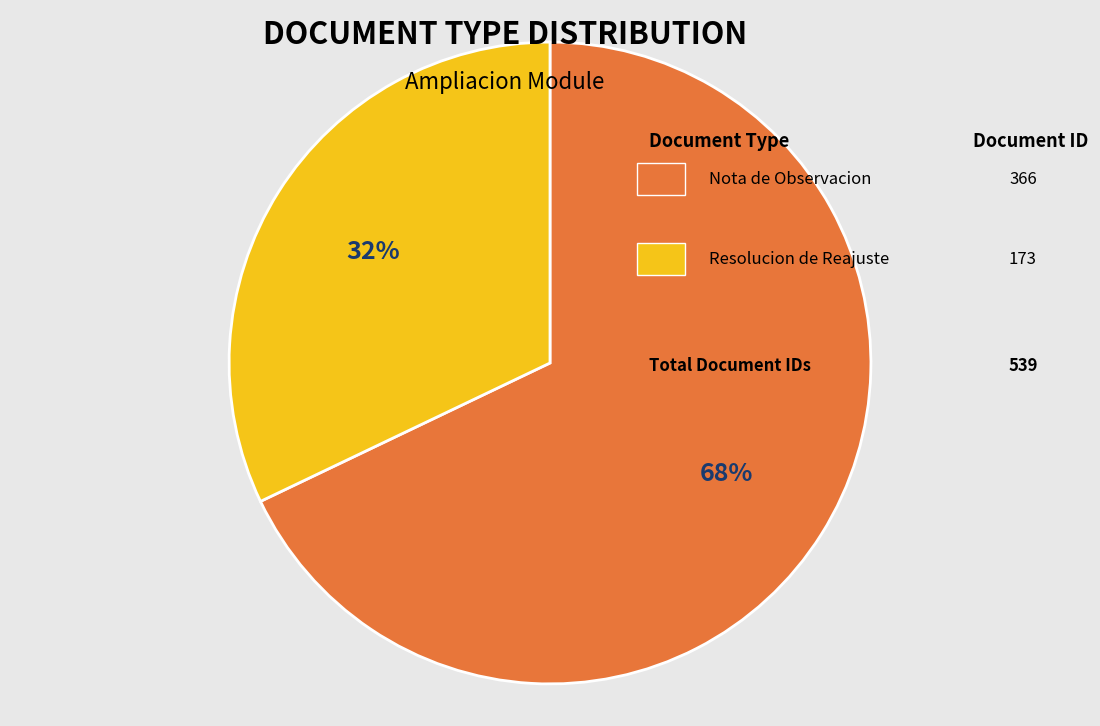

To the nearest percent, what is the average slice percentage?

50%